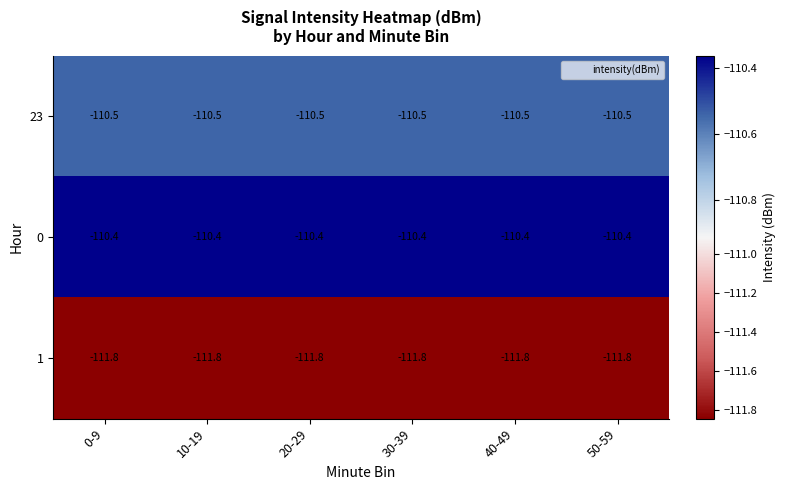

Is it true that 23 equals -34.9 at 10-19?

False